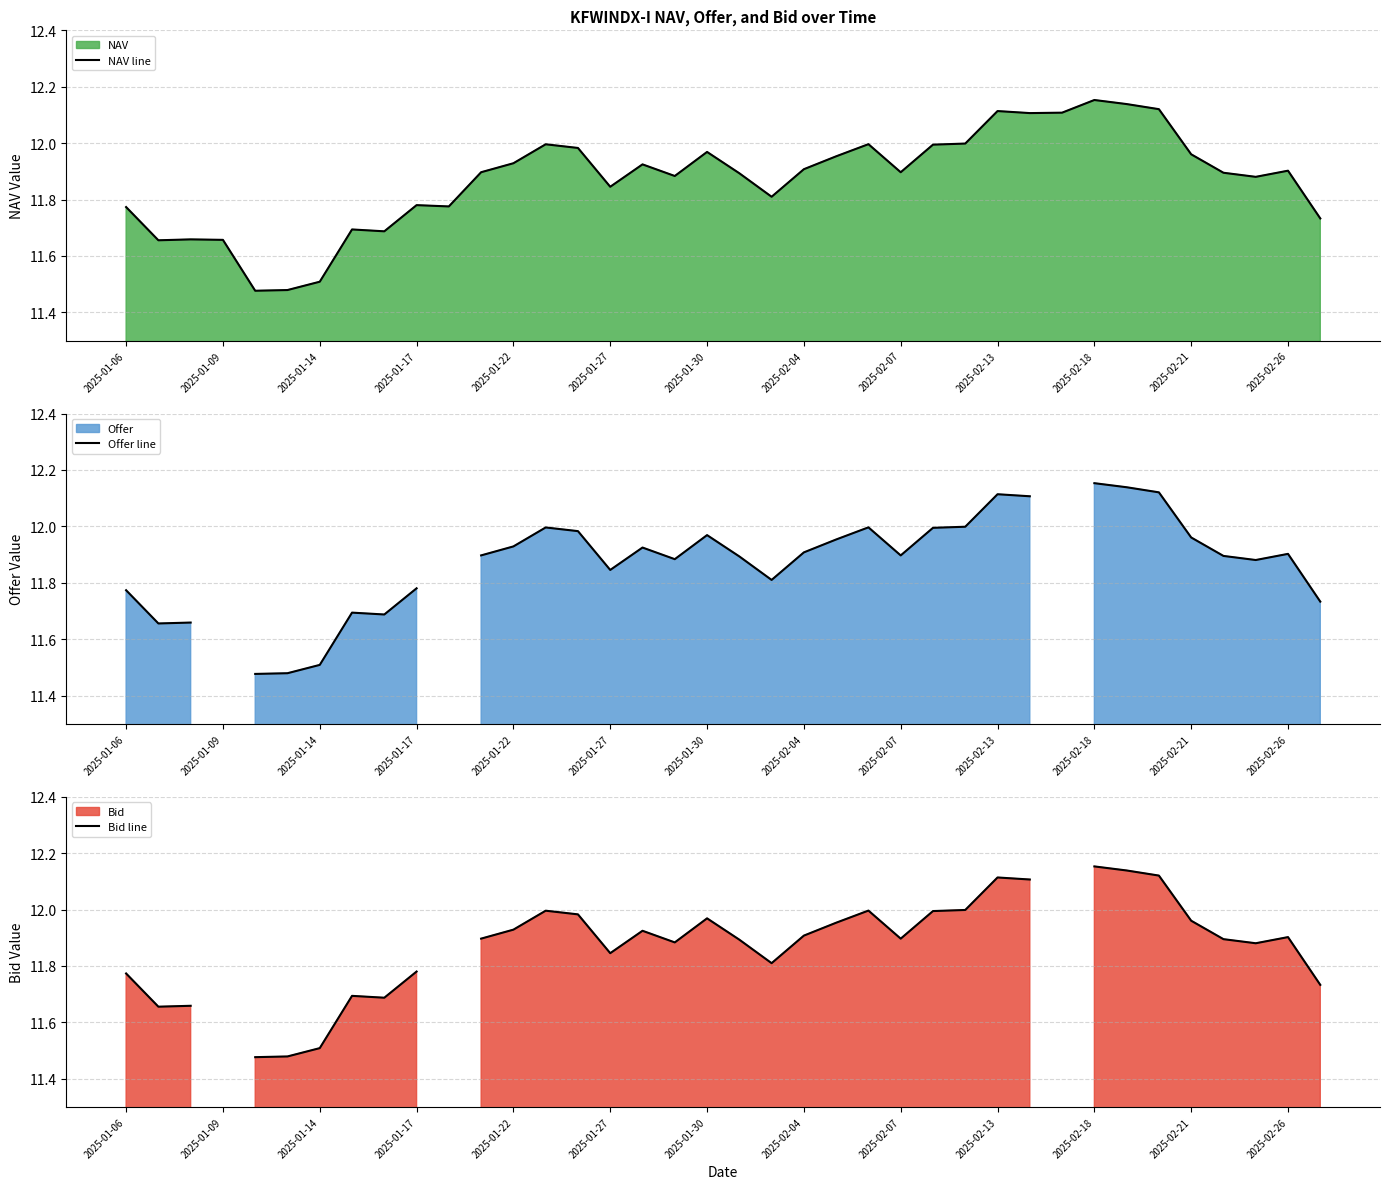

What is the average value of the NAV line series?

11.9